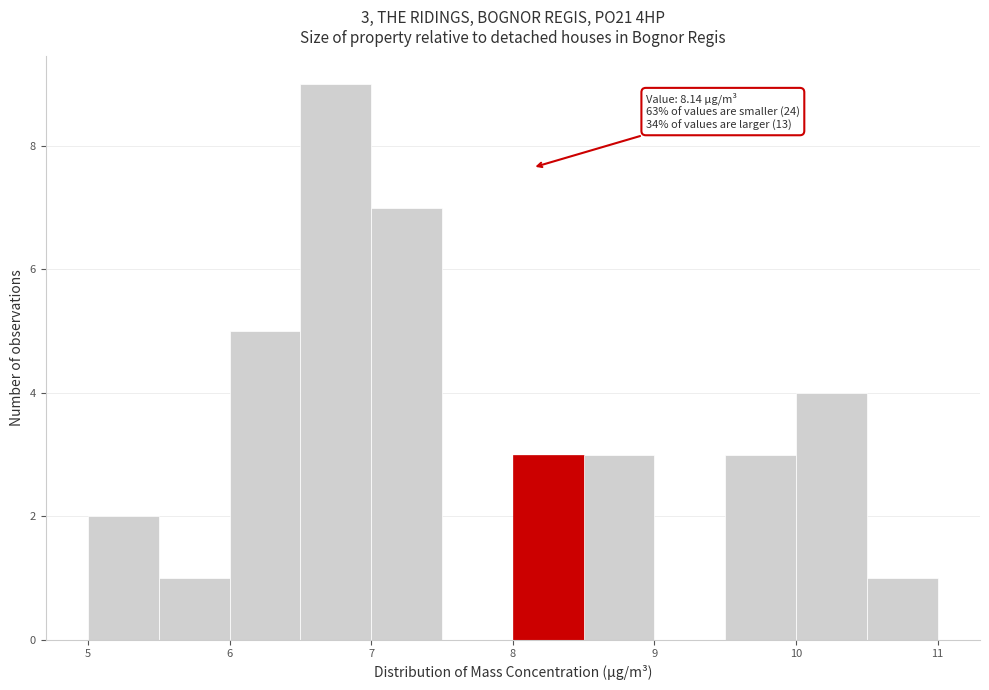

Which range on the x-axis has the tallest bar?

6.5 to 7.0